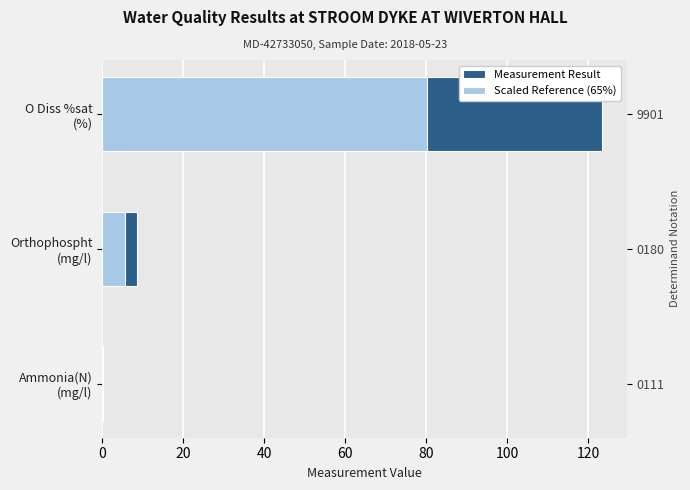

Reading left to right, list all the values displayed in this chart.

Measurement Result: 0.1	8.5	123.4
Scaled Reference (65%): 0.1	5.5	80.2